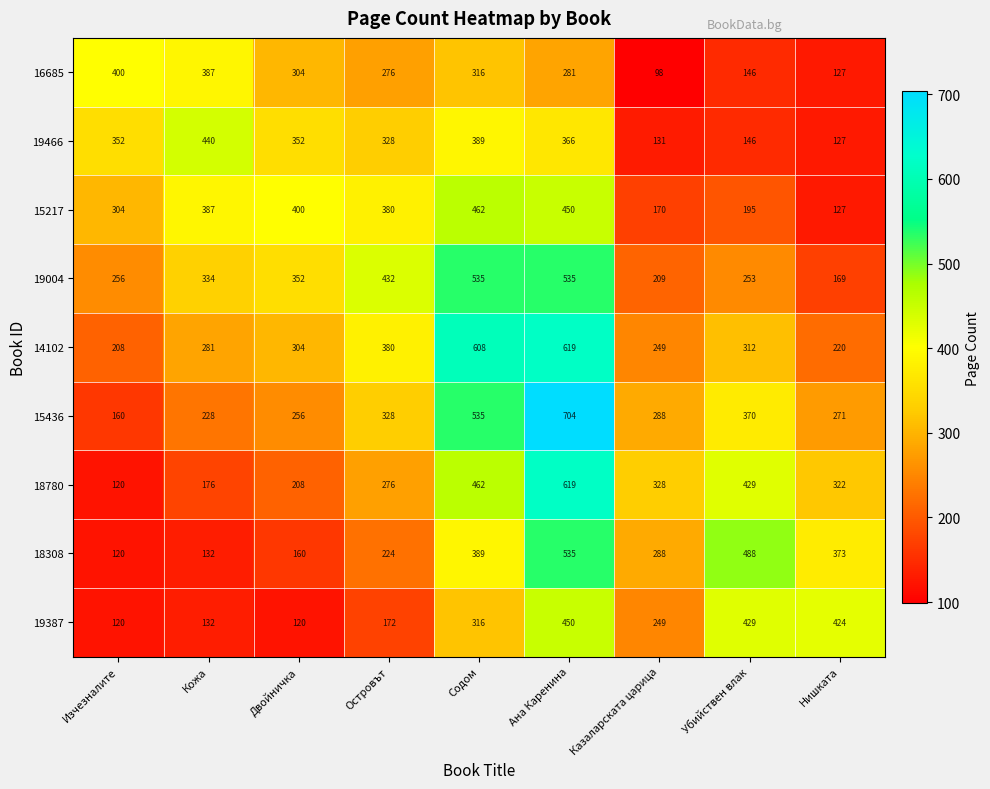

What is the spread (max minus min) of values at Кожа?

308